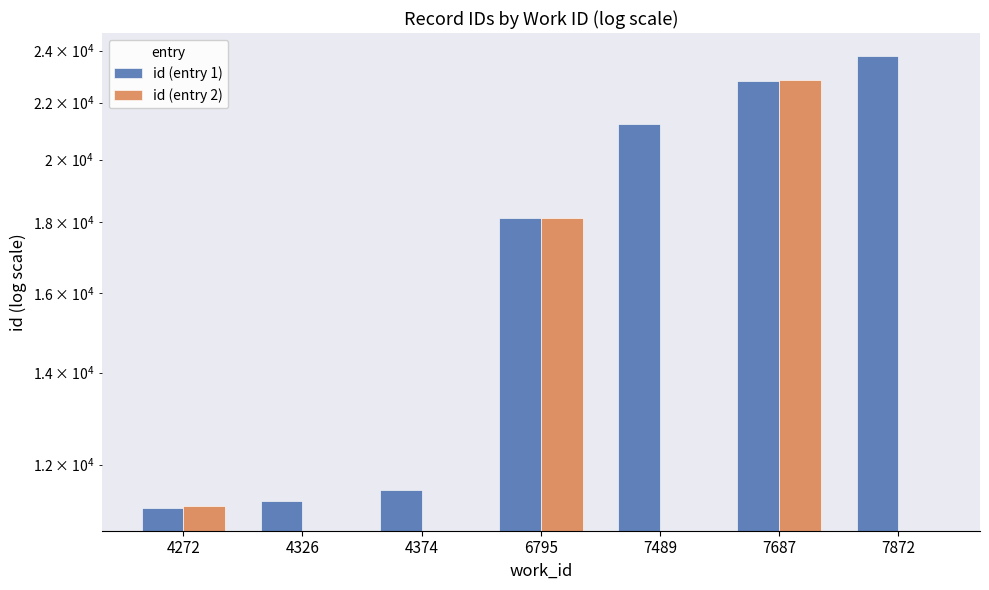

What is the average value of the id (entry 1) series?

17134